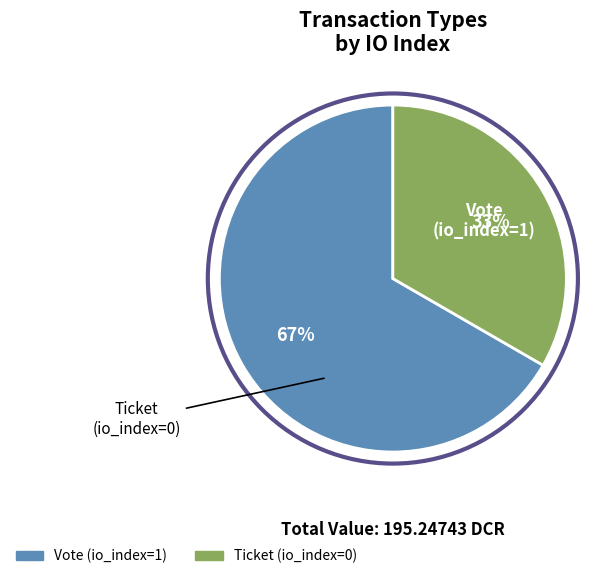

To the nearest percent, what is the average slice percentage?

50%